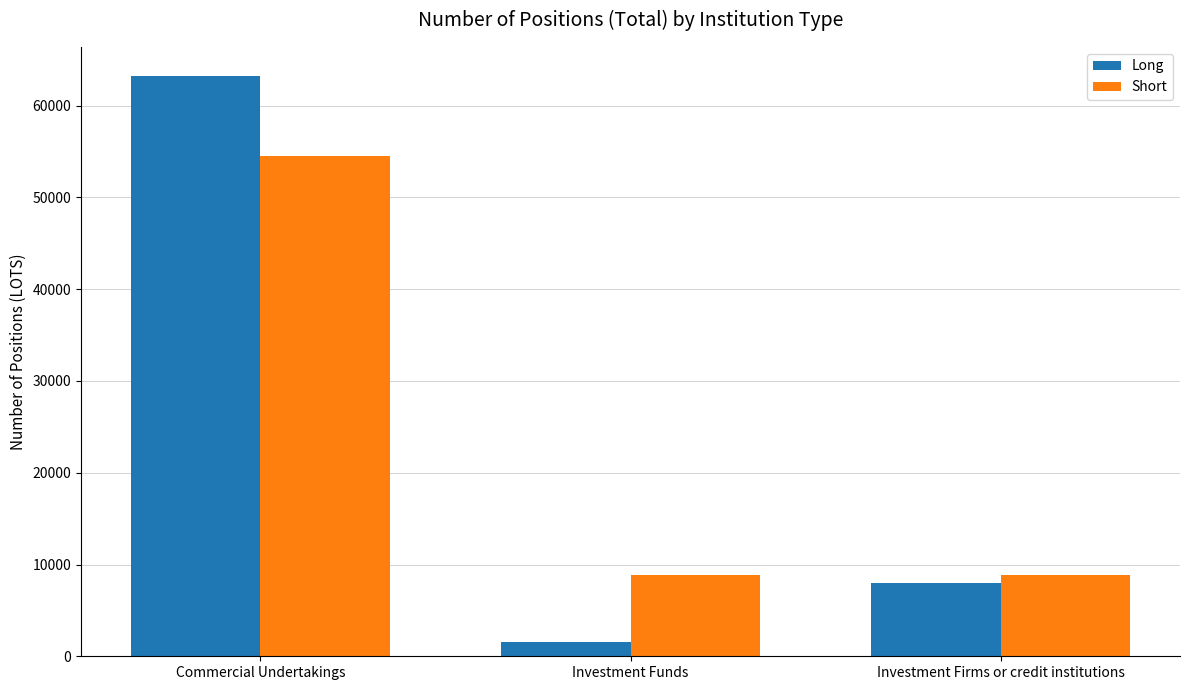

What is the label of the 2nd bar from the right?

Investment Funds